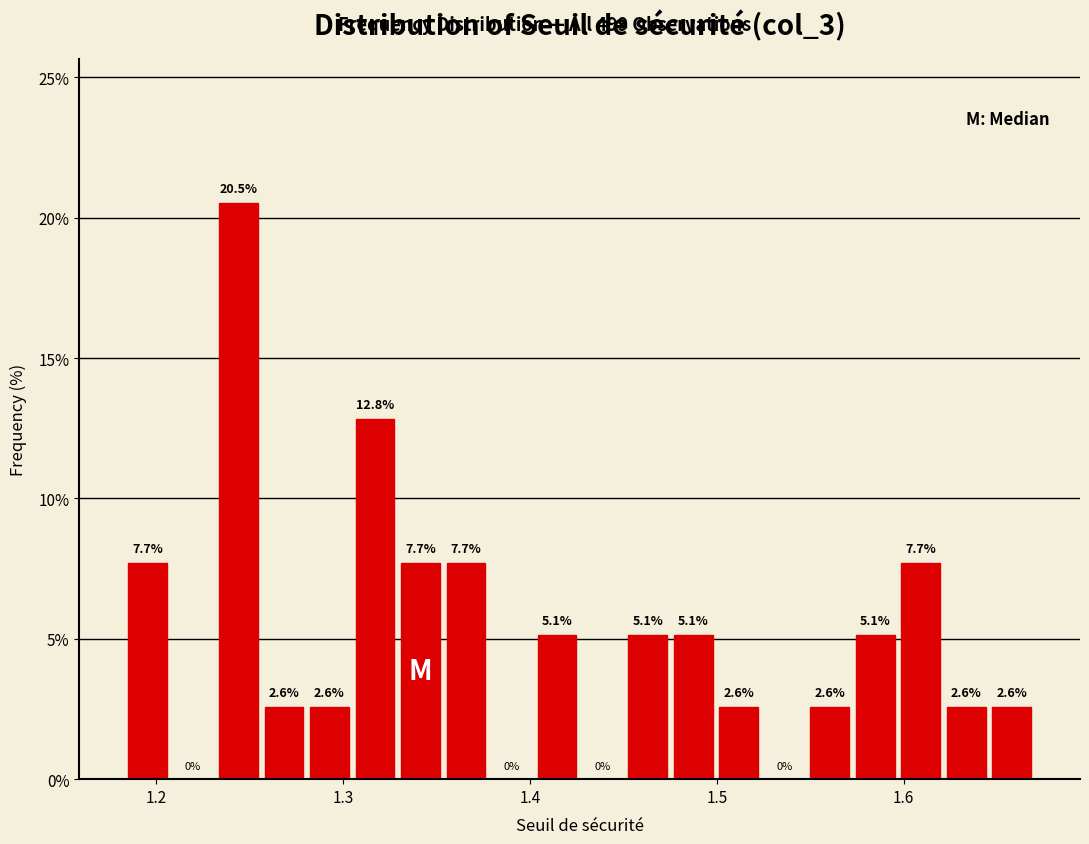

Read against the x-axis, roughly where is the centre of the tallest bar?

1.24